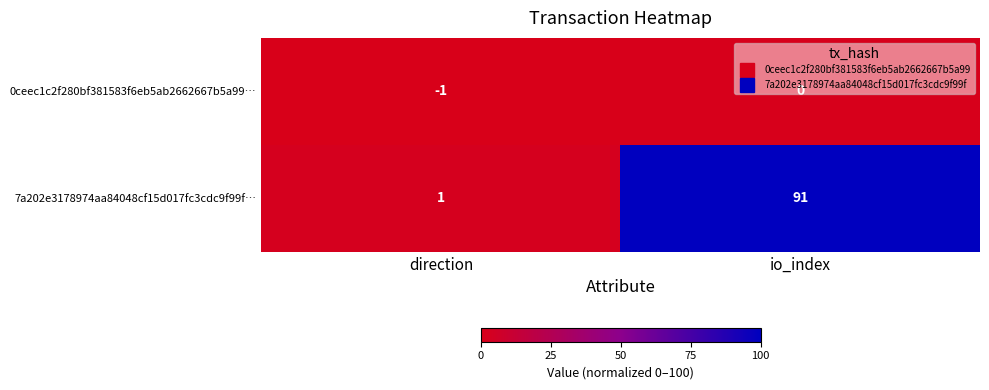

What is the sum of the 7a202e3178974aa84048cf15d017fc3cdc9f99f… values at io_index and direction?

92